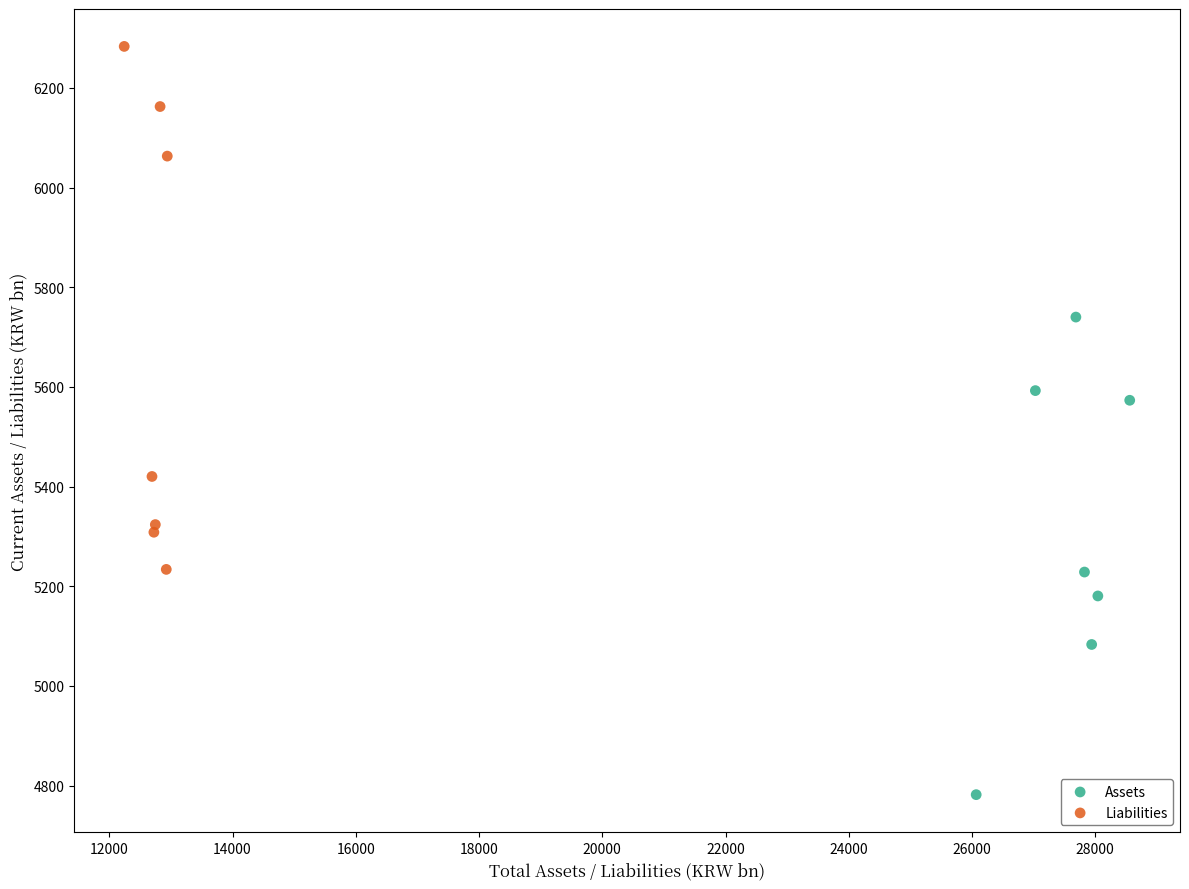

Which series reaches the minimum Y coordinate?

Assets